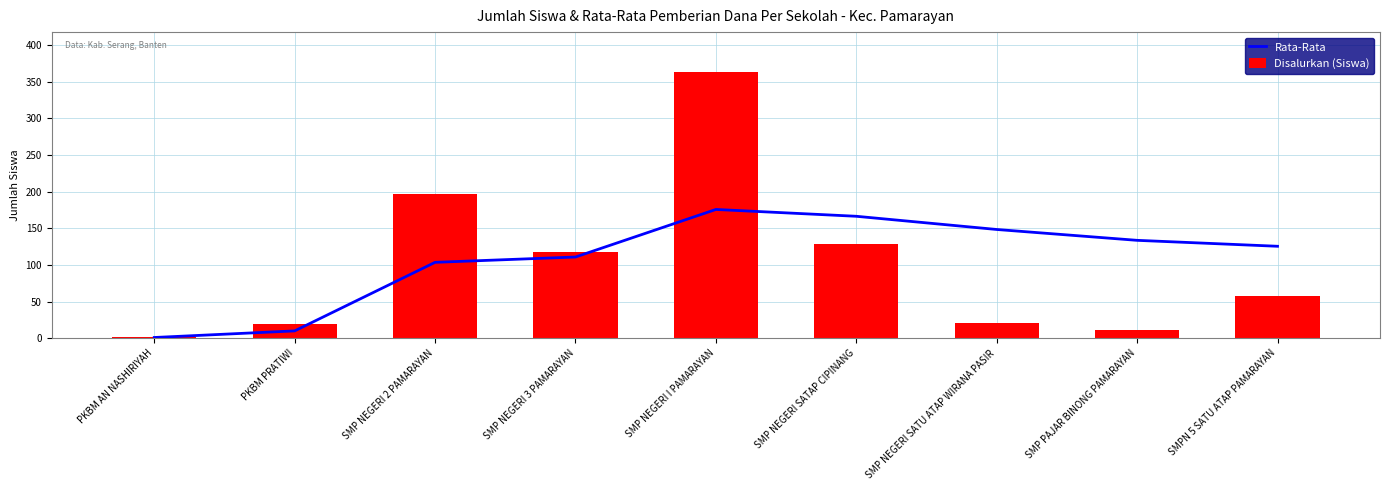

Which series has the largest range (max minus min)?

Disalurkan (Siswa)